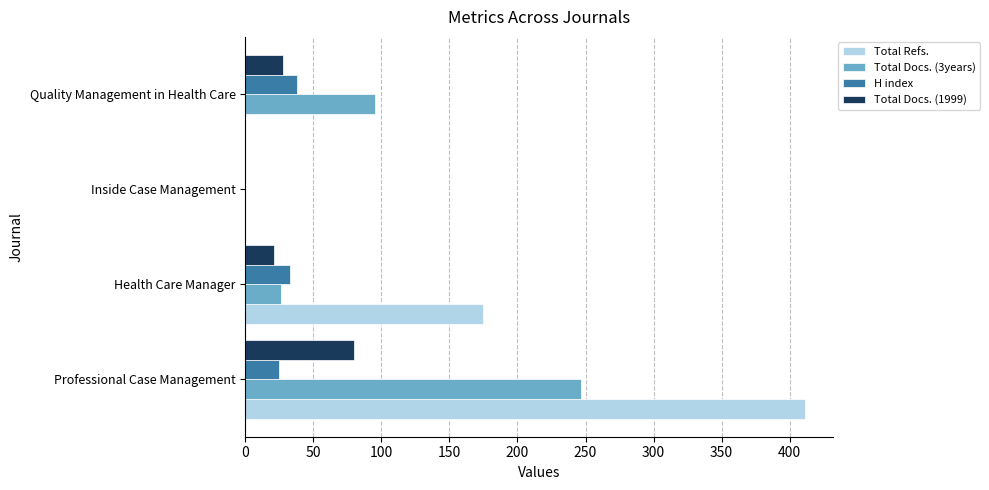

Which series changed the most between Professional Case Management and Quality Management in Health Care?

Total Refs.